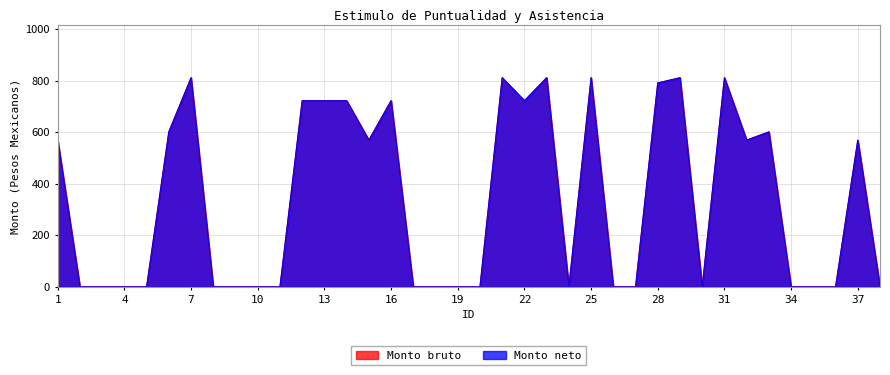

Reading right to left, extract all data points from this chart.

Monto bruto: 38=0.0	37=569.4	36=0.0	35=0.0	34=0.0	33=601.5	32=569.4	31=811.6	30=0.0	29=811.6	28=791.4	27=0.0	26=0.0	25=811.6	24=0.0	23=811.6	22=722.4	21=811.6	20=0.0	19=0.0	18=0.0	17=0.0	16=722.4	15=569.4	14=722.4	13=722.4	12=722.4	11=0.0	10=0.0	9=0.0	8=0.0	7=811.6	6=601.5	5=0.0	4=0.0	3=0.0	2=0.0	1=569.4
Monto neto: 38=0.0	37=569.4	36=0.0	35=0.0	34=0.0	33=601.5	32=569.4	31=811.6	30=0.0	29=811.6	28=791.4	27=0.0	26=0.0	25=811.6	24=0.0	23=811.6	22=722.4	21=811.6	20=0.0	19=0.0	18=0.0	17=0.0	16=722.4	15=569.4	14=722.4	13=722.4	12=722.4	11=0.0	10=0.0	9=0.0	8=0.0	7=811.6	6=601.5	5=0.0	4=0.0	3=0.0	2=0.0	1=569.4